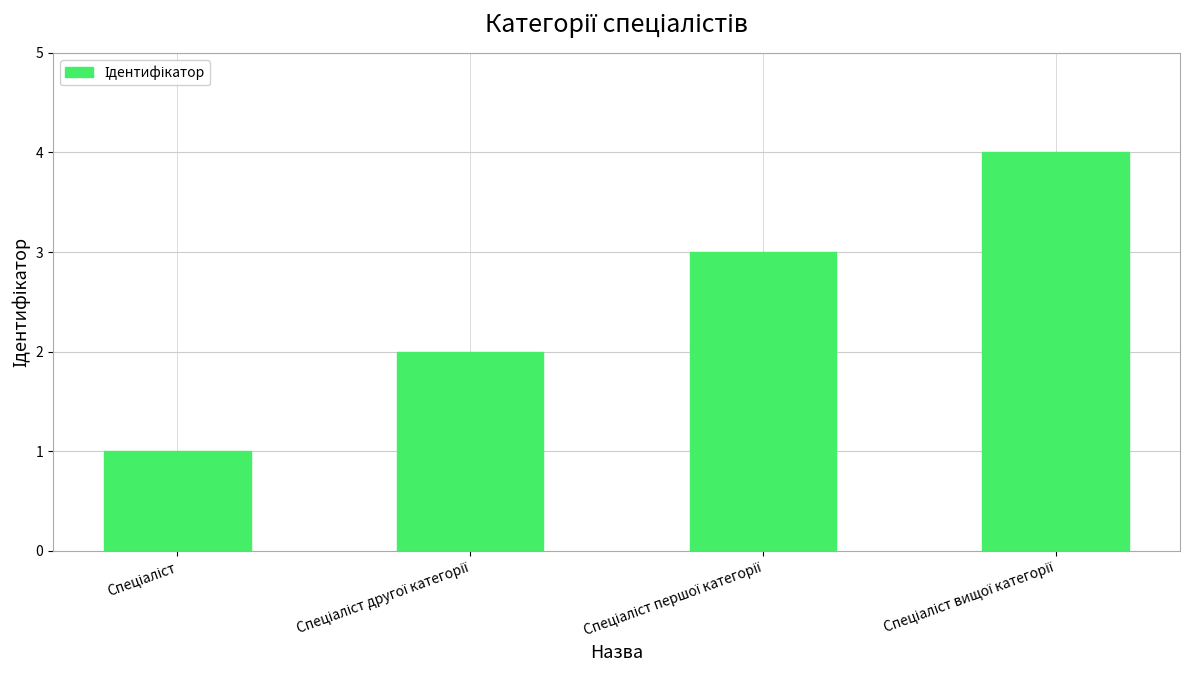

Reading left to right, extract all data points from this chart.

1	2	3	4